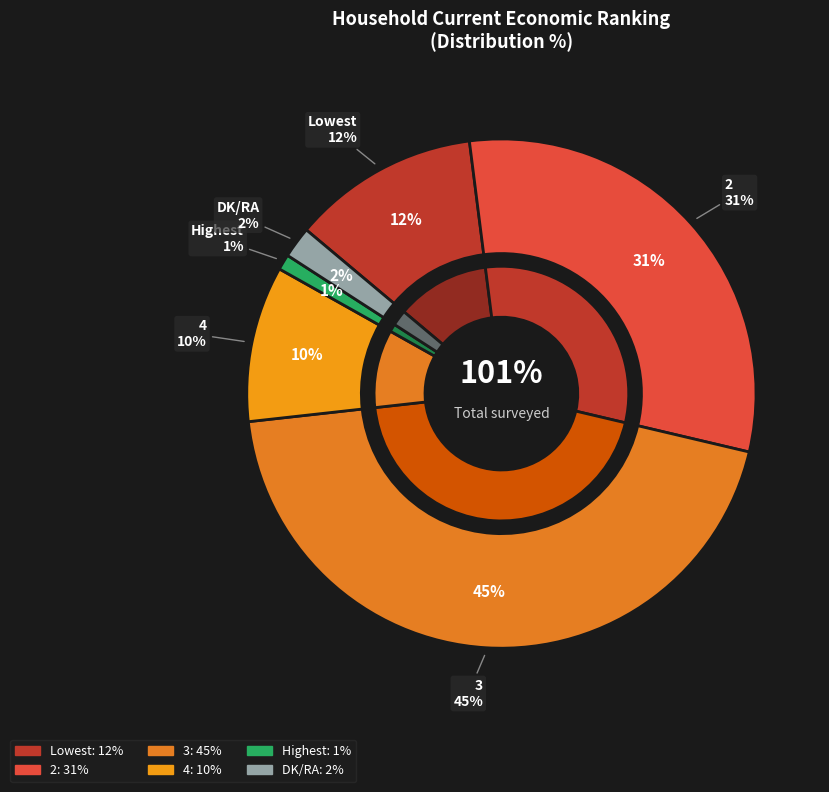

To the nearest percent, what portion does DK/RA represent?

2%